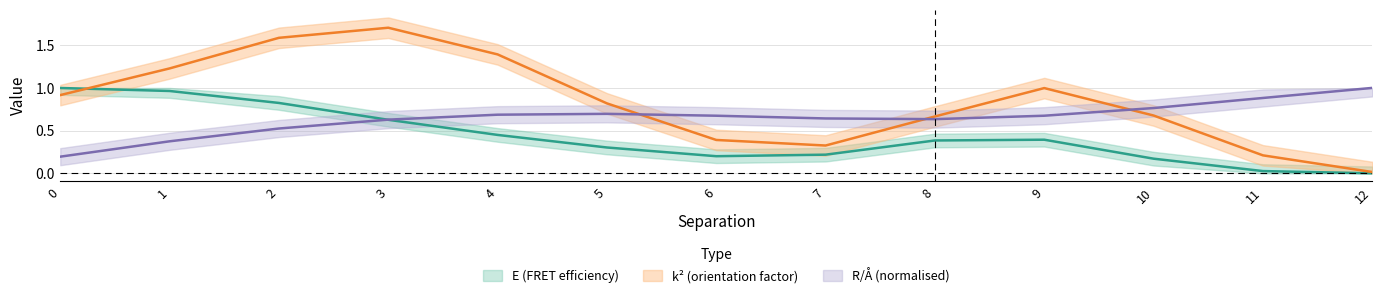

Which series has the largest range (max minus min)?

k2